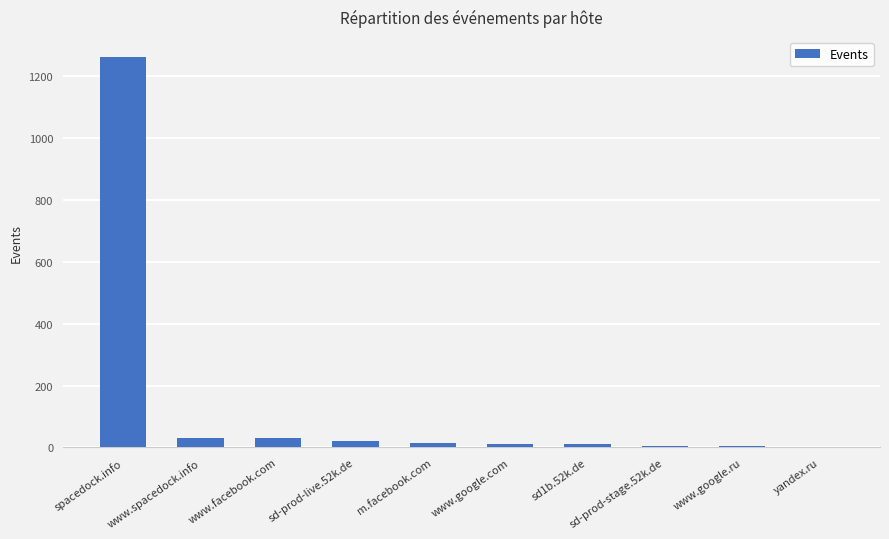

Where does the data first go above 16?

spacedock.info